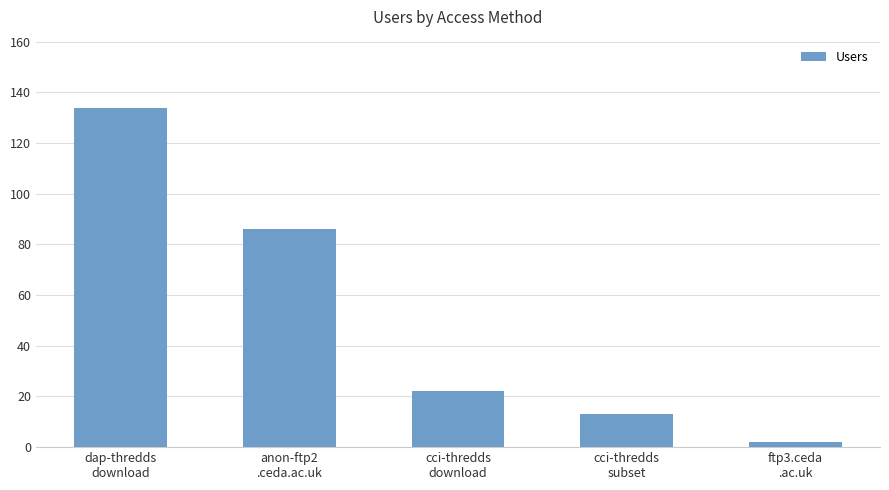

The chart shows a value of 86 at anon-ftp2
.ceda.ac.uk. True or false?

True